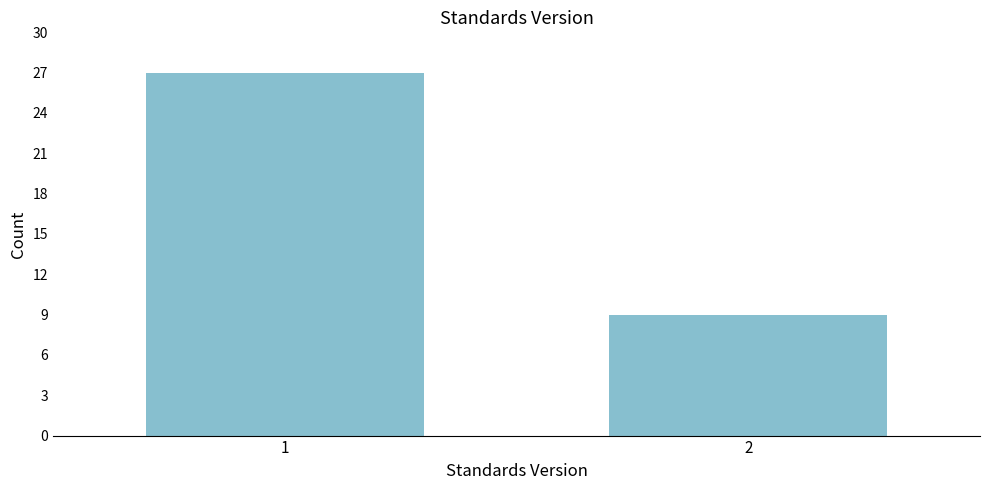

Reading left to right, list all the values displayed in this chart.

1=27	2=9